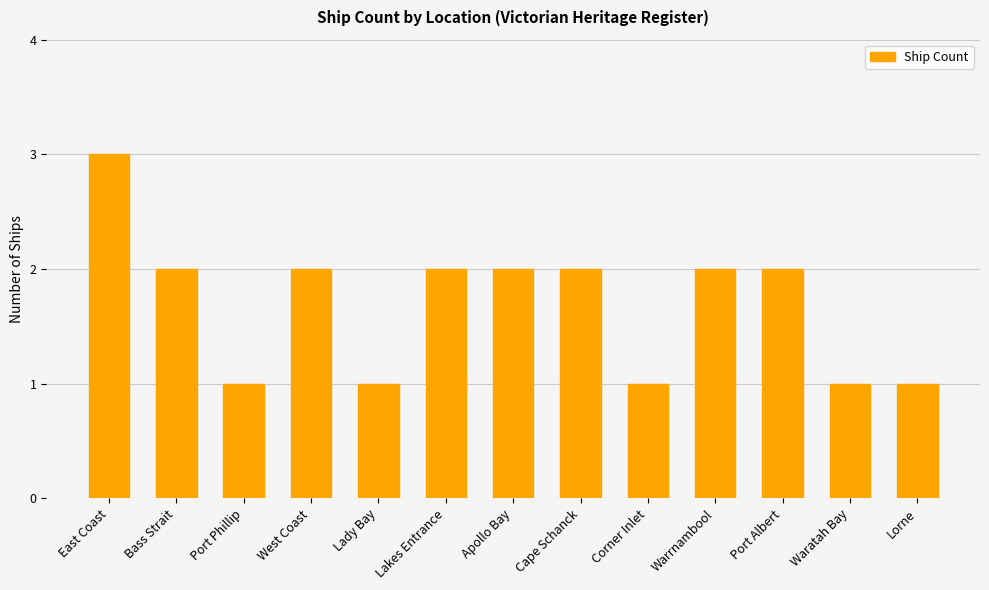

What is the label of the 2nd bar from the right?

Waratah Bay